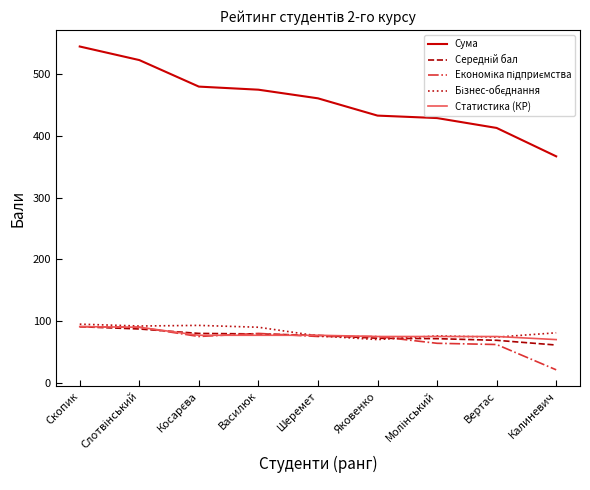

What is the difference between the highest and lowest values at Яковенко?

363.0